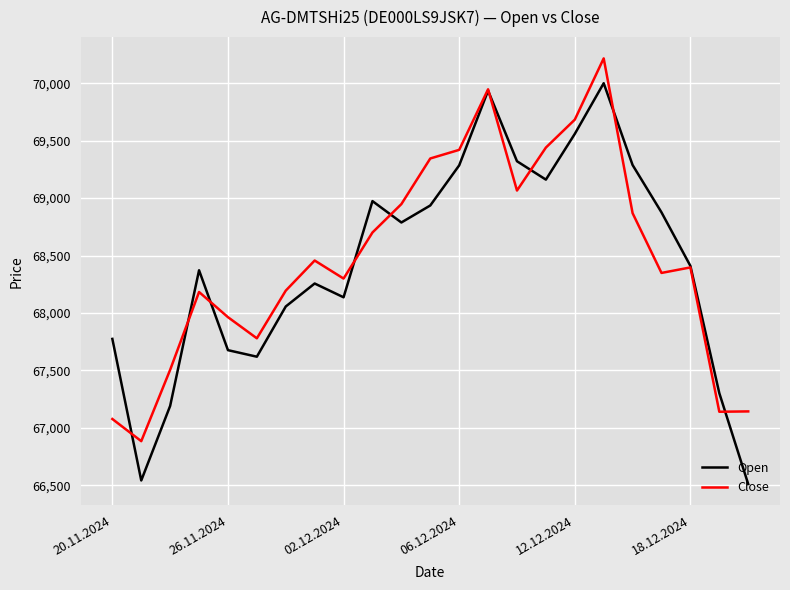

Which series has the largest range (max minus min)?

Open